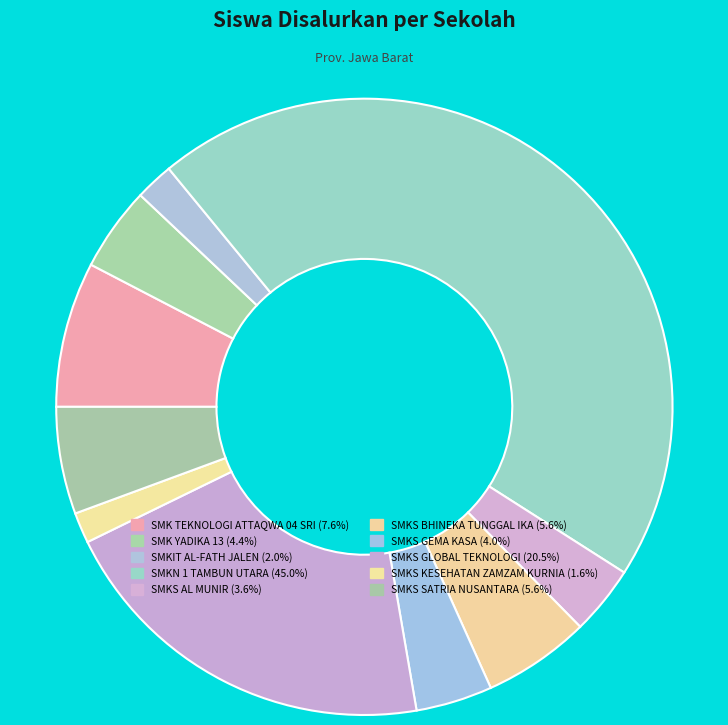

Count the number of slices in the pie.

10